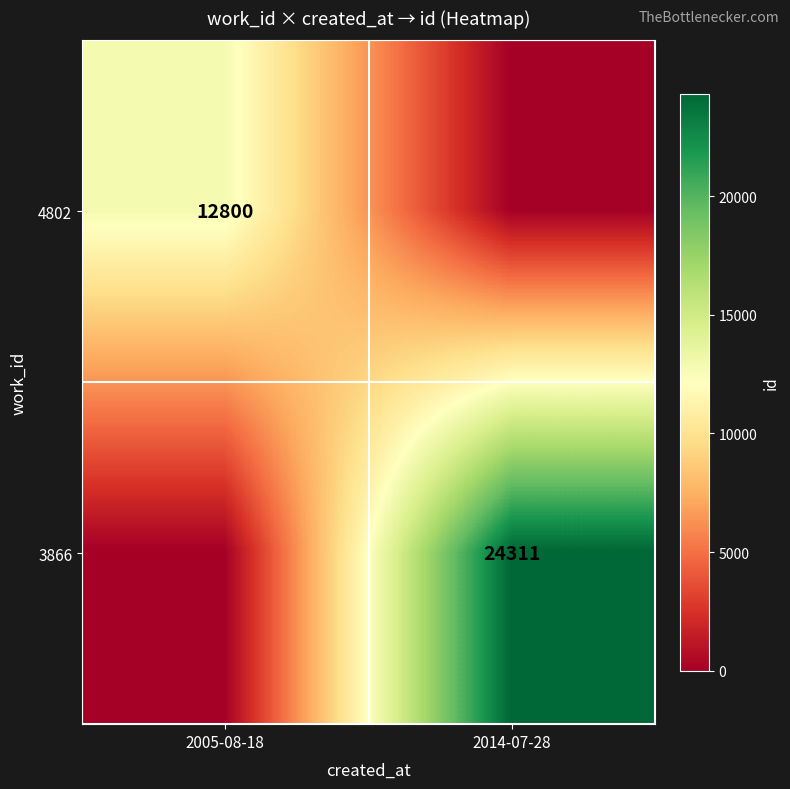

The value of 3866 at 2014-07-28 is 34589. True or false?

False